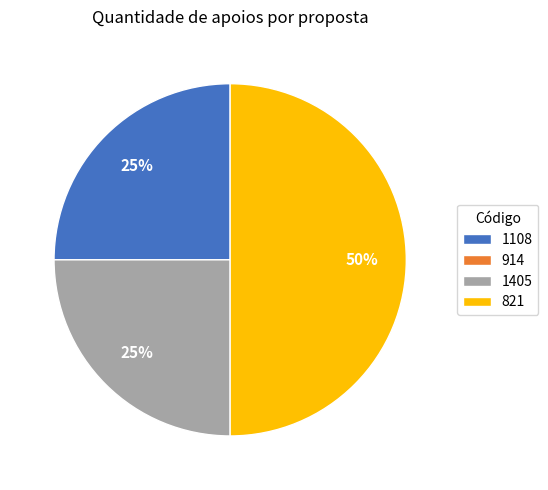

What percentage is the 821 slice, to the nearest percent?

50%